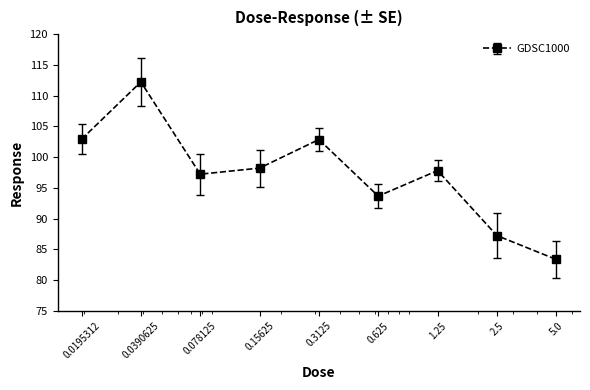

What is the smallest value displayed?

83.4